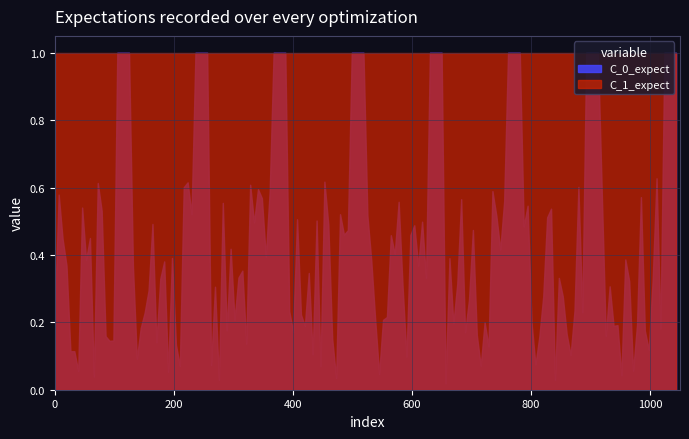

What is the highest value of the C_1_expect series?

1.0